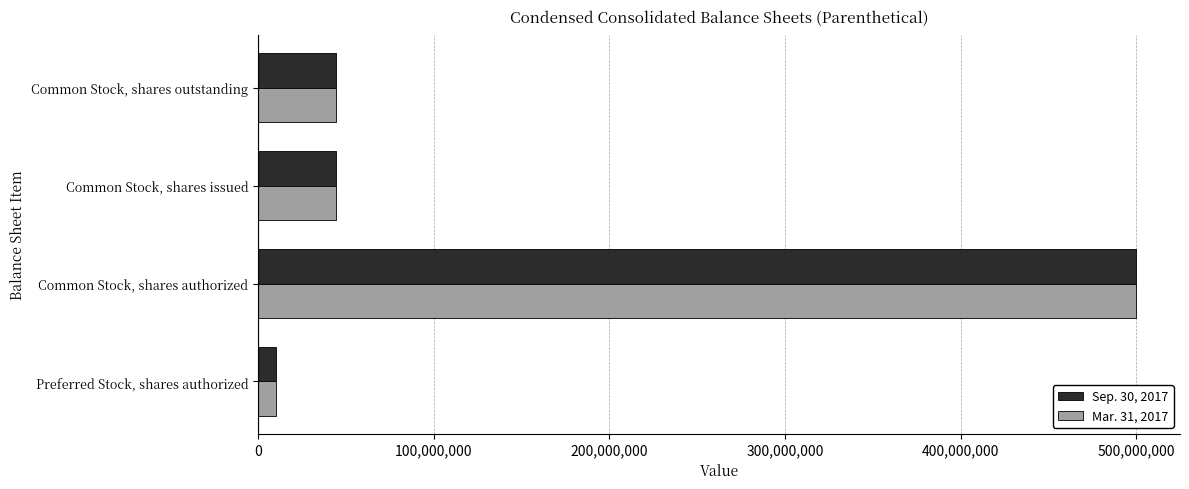

What is the difference between the maximum and second lowest values in the Mar. 31, 2017 series?

455871559